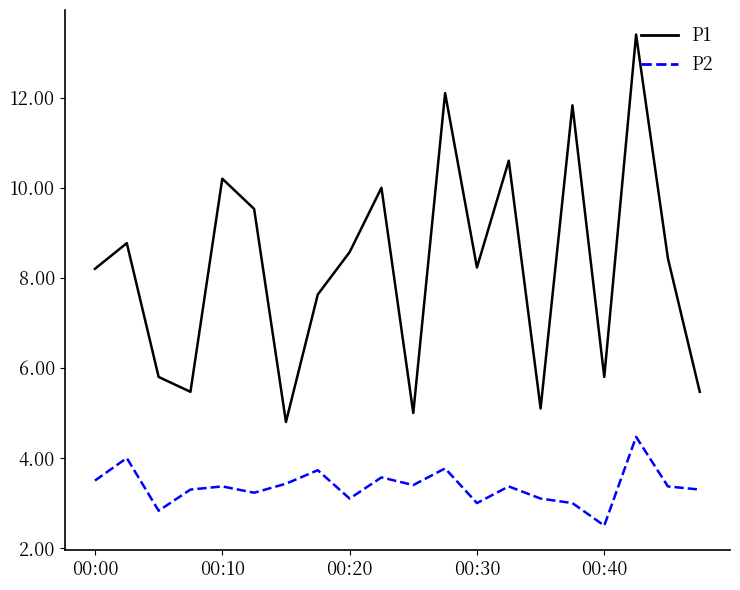

Which series has the largest total across all categories?

P1